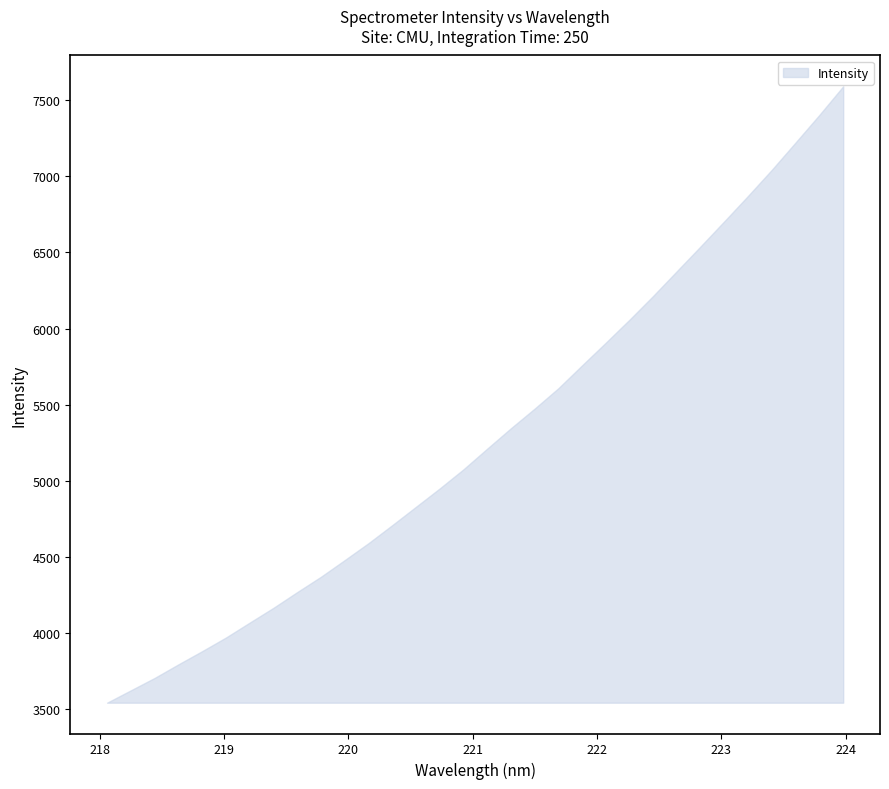

True or false: there are more than 0 points higher than both neighbors.

False